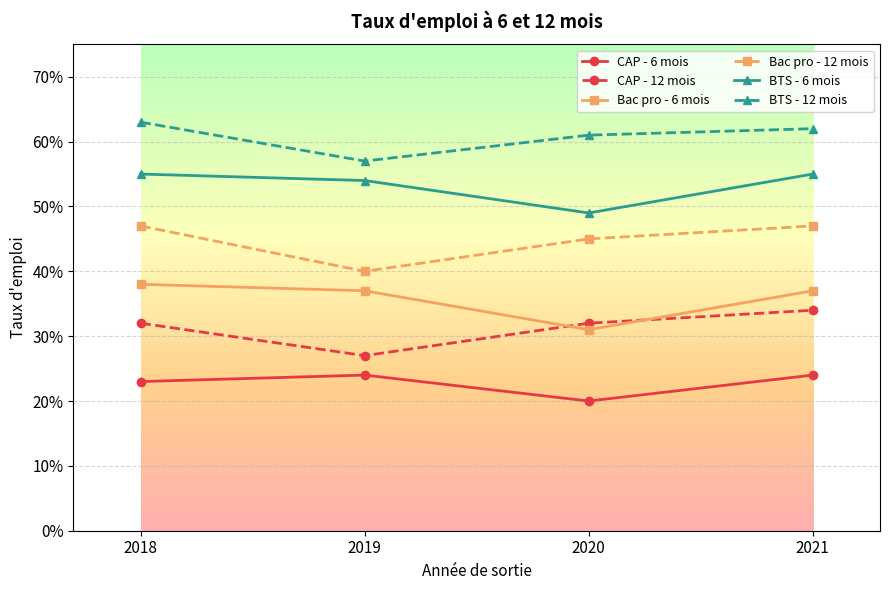

List the series in order of their peak value, lowest first.

CAP - 6 mois, CAP - 12 mois, Bac pro - 6 mois, Bac pro - 12 mois, BTS - 6 mois, BTS - 12 mois